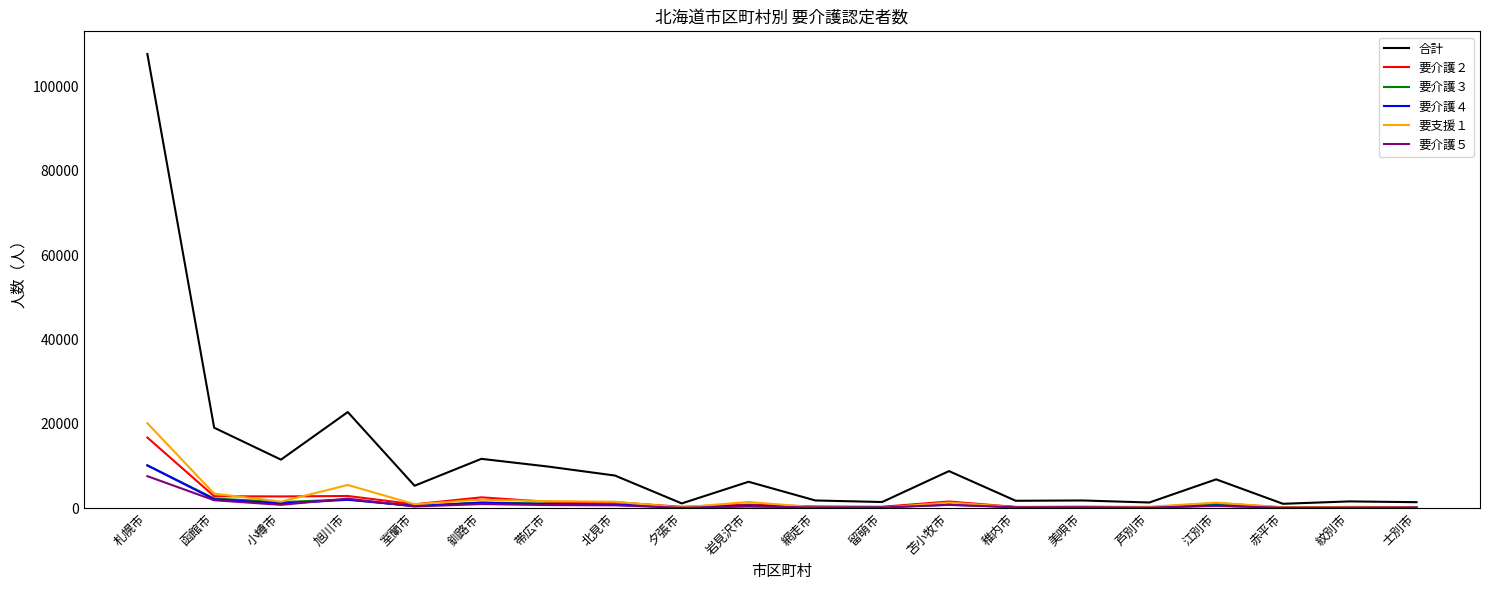

Where do 要介護３ and 要介護４ first cross each other?

札幌市 and 函館市